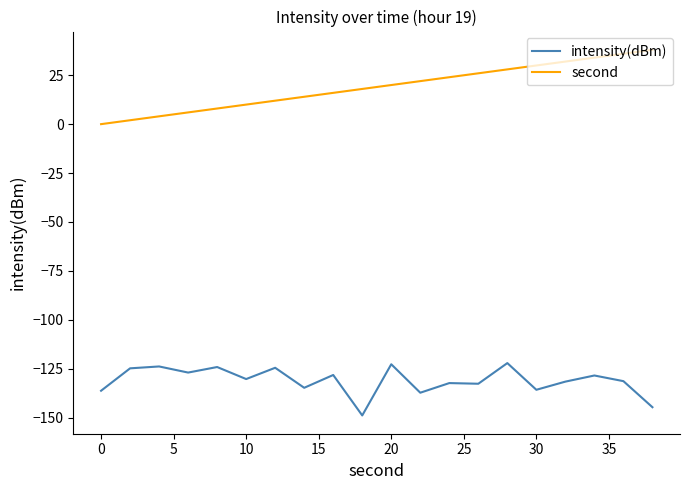

True or false: second and intensity(dBm) intersect in this chart.

False